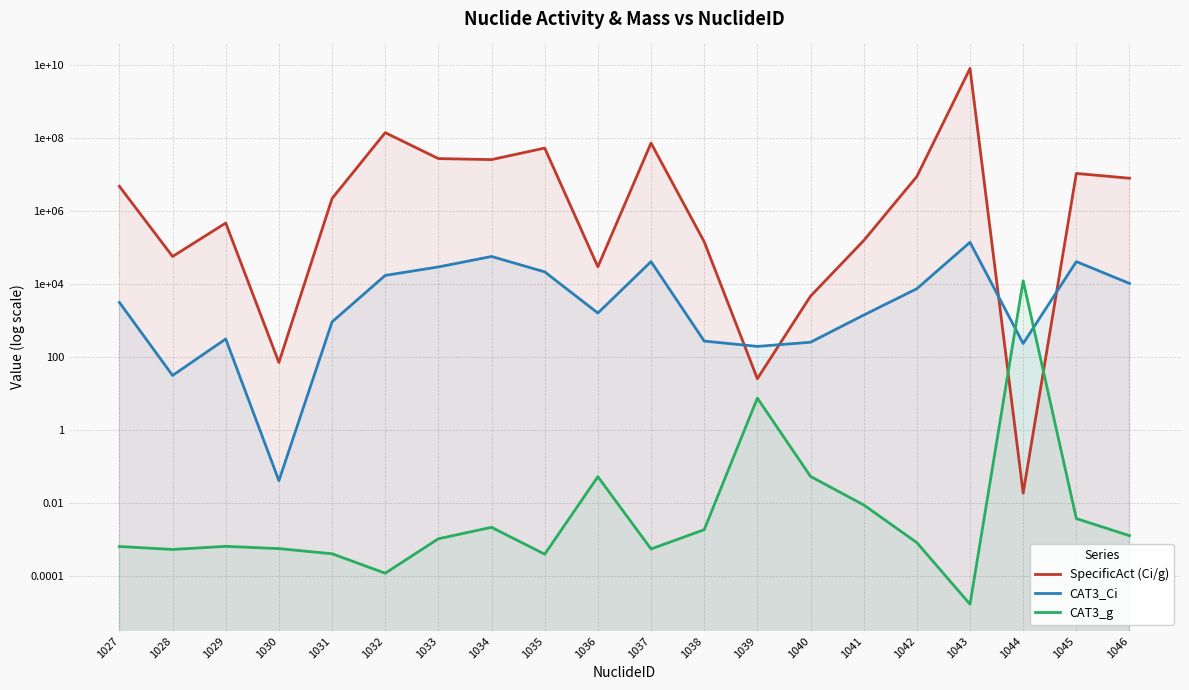

Is the value of SpecificAct (Ci/g) at 1042 greater than the value of CAT3_g at 1042?

Yes